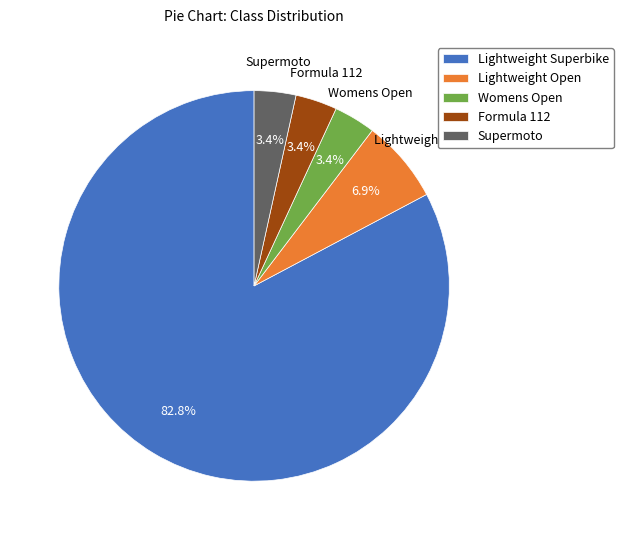

To the nearest percent, what is the combined percentage of Lightweight Superbike and Womens Open?

86%